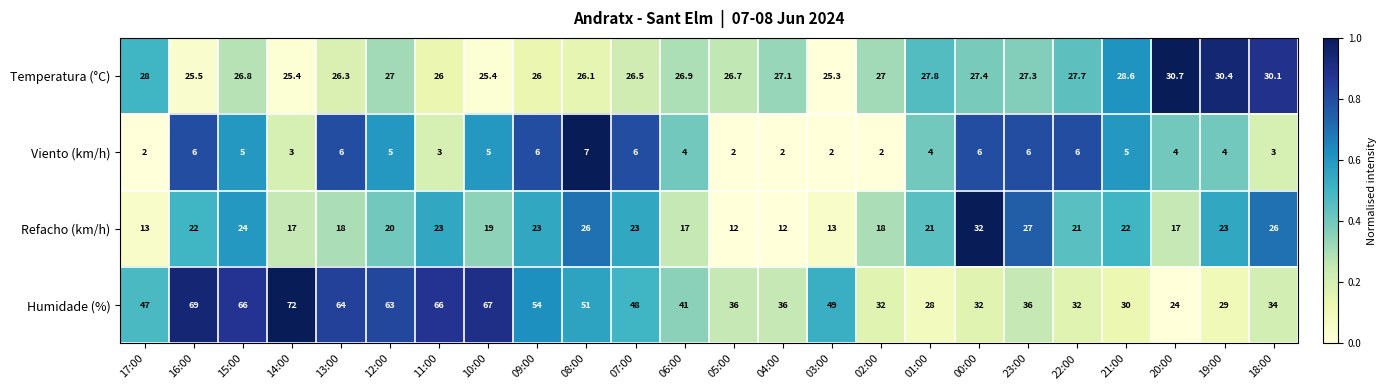

Is it true that Refacho (km/h) equals 31.2 at 07:00?

False